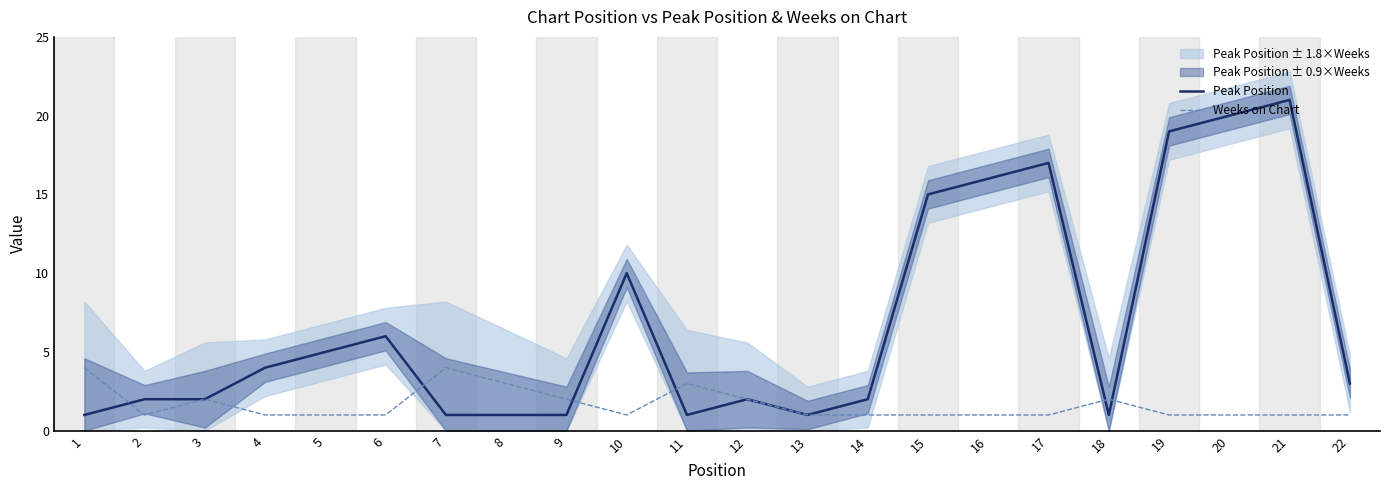

The Peak Position series shows 3 at 2. True or false?

False